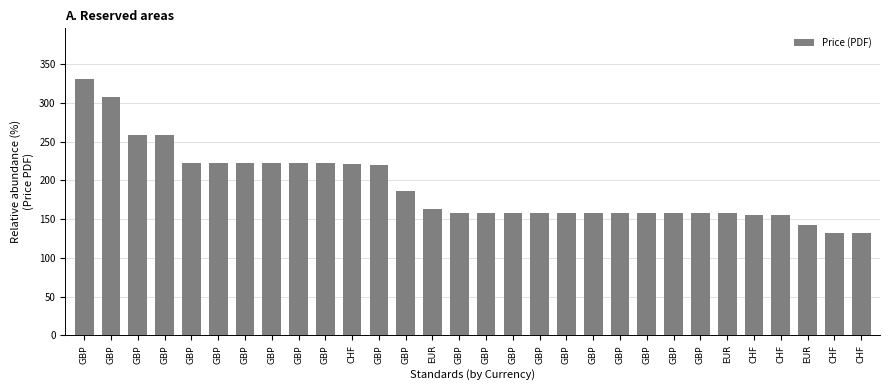

The value at CHF is 37.5. True or false?

False